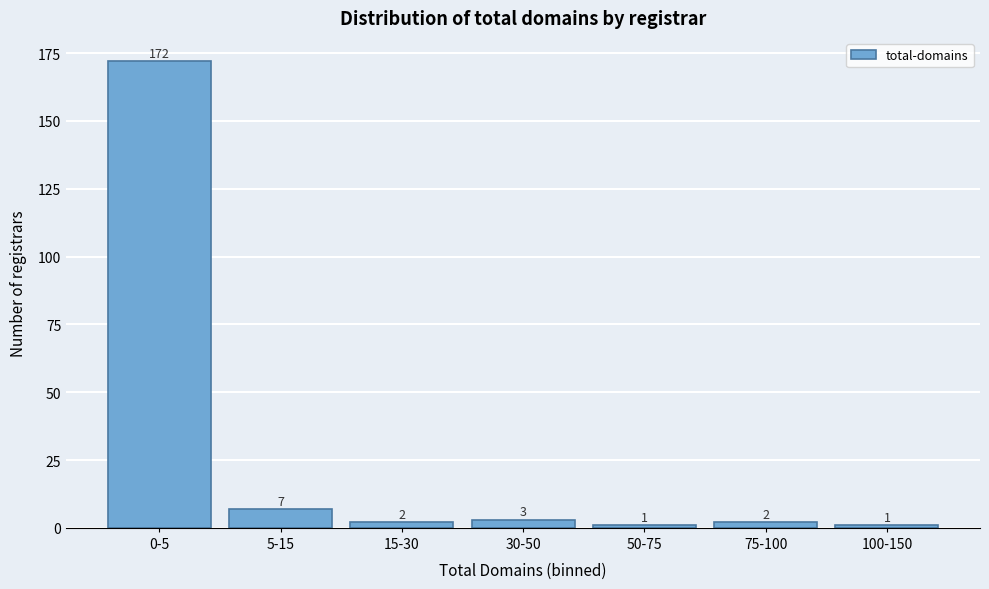

Reading right to left, what are all the values shown in this chart?

100-150=1	75-100=2	50-75=1	30-50=3	15-30=2	5-15=7	0-5=172